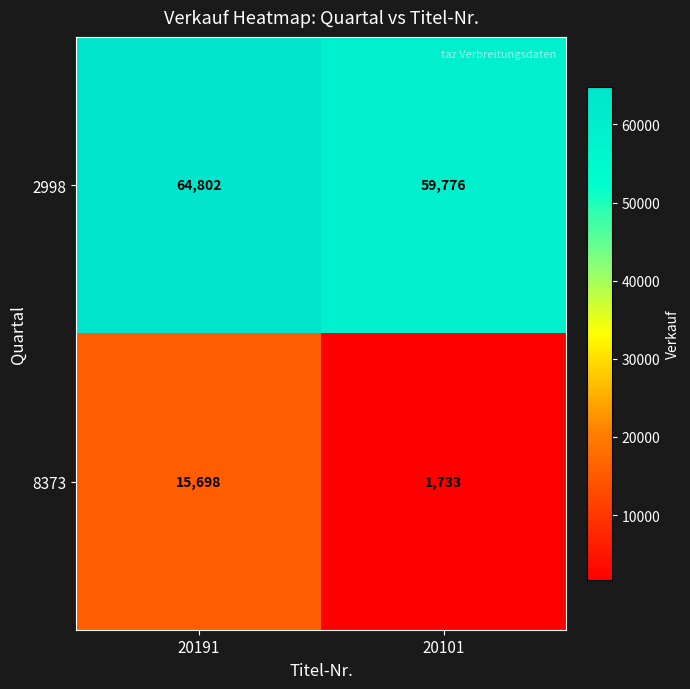

What is the maximum value shown in the chart?

64802